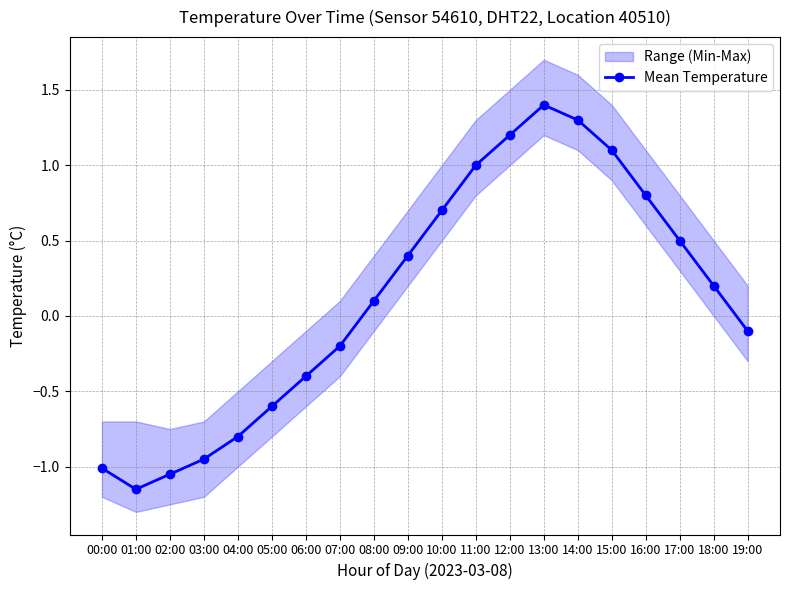

True or false: the data has more than 0 interior local peaks.

True